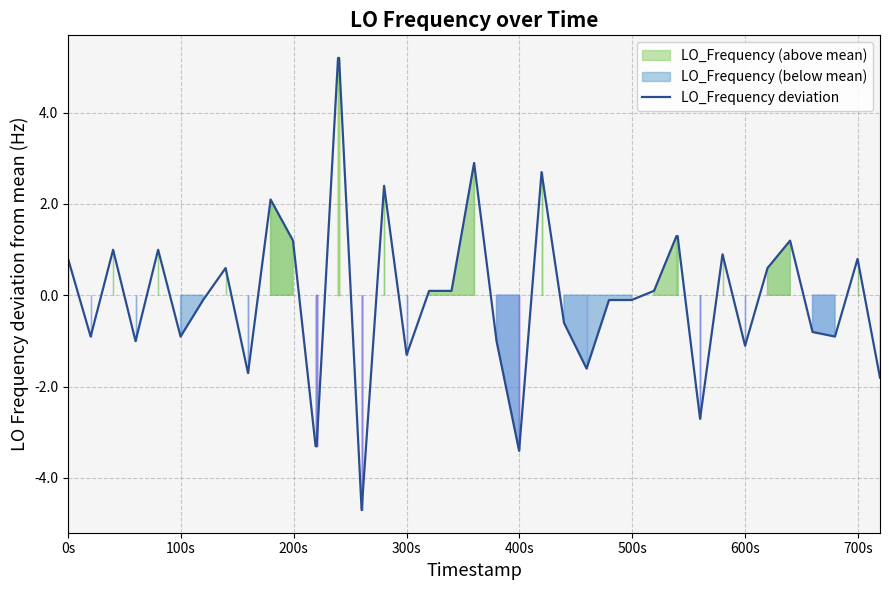

Does the chart display data point markers on the line(s)?

No